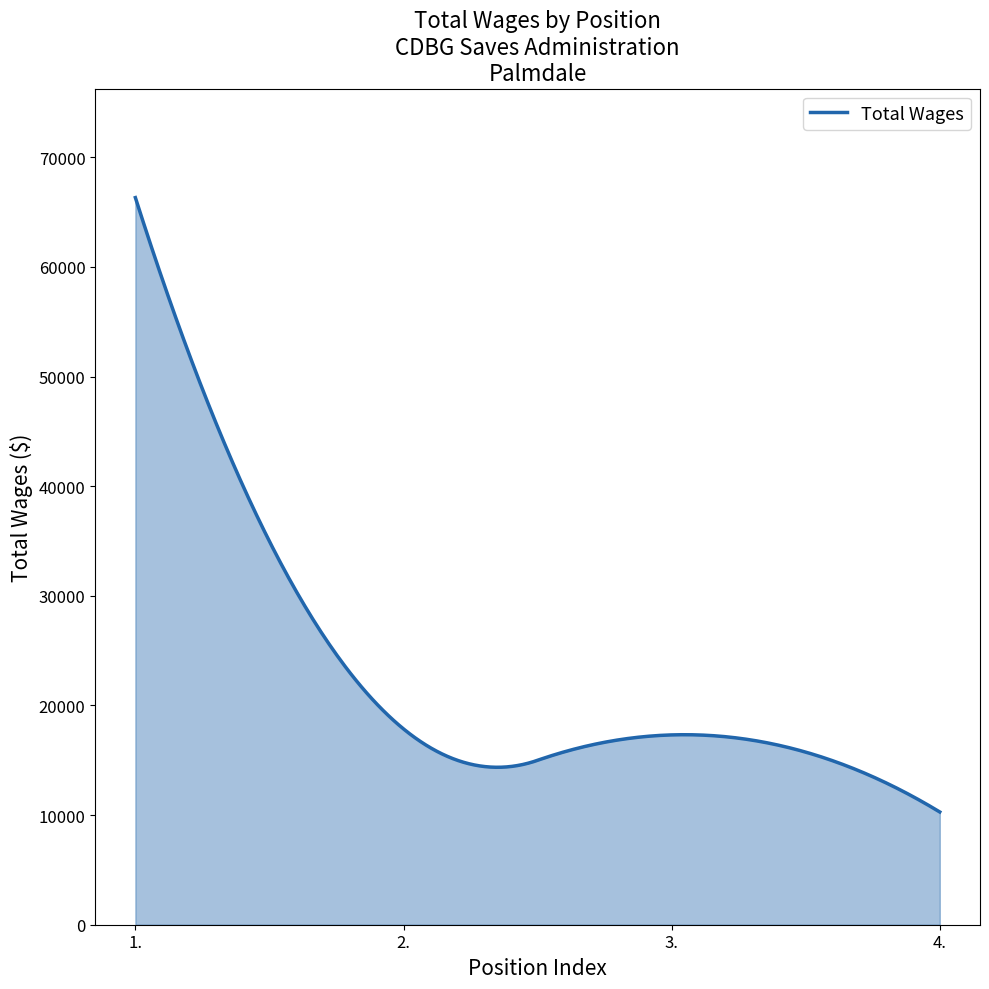

What is the difference between the maximum and minimum values?

56034.0